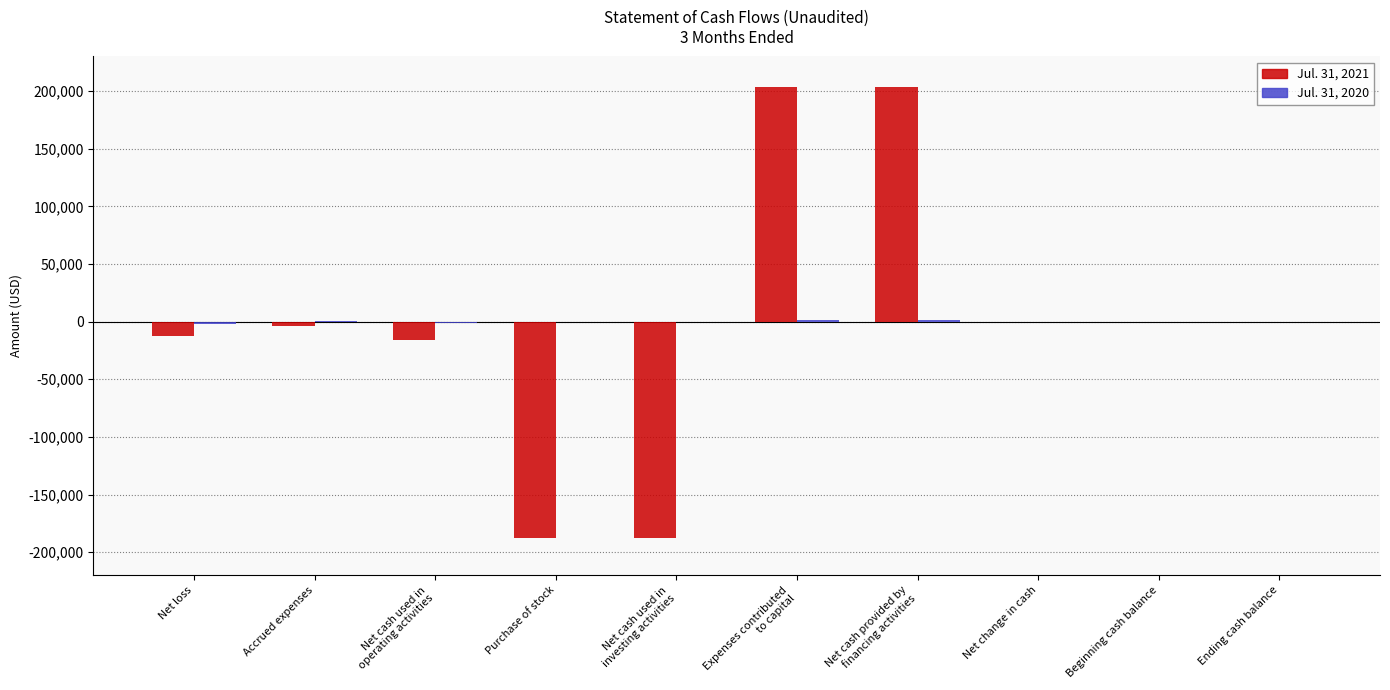

Is it true that Jul. 31, 2021 equals -257357 at Purchase of stock?

False